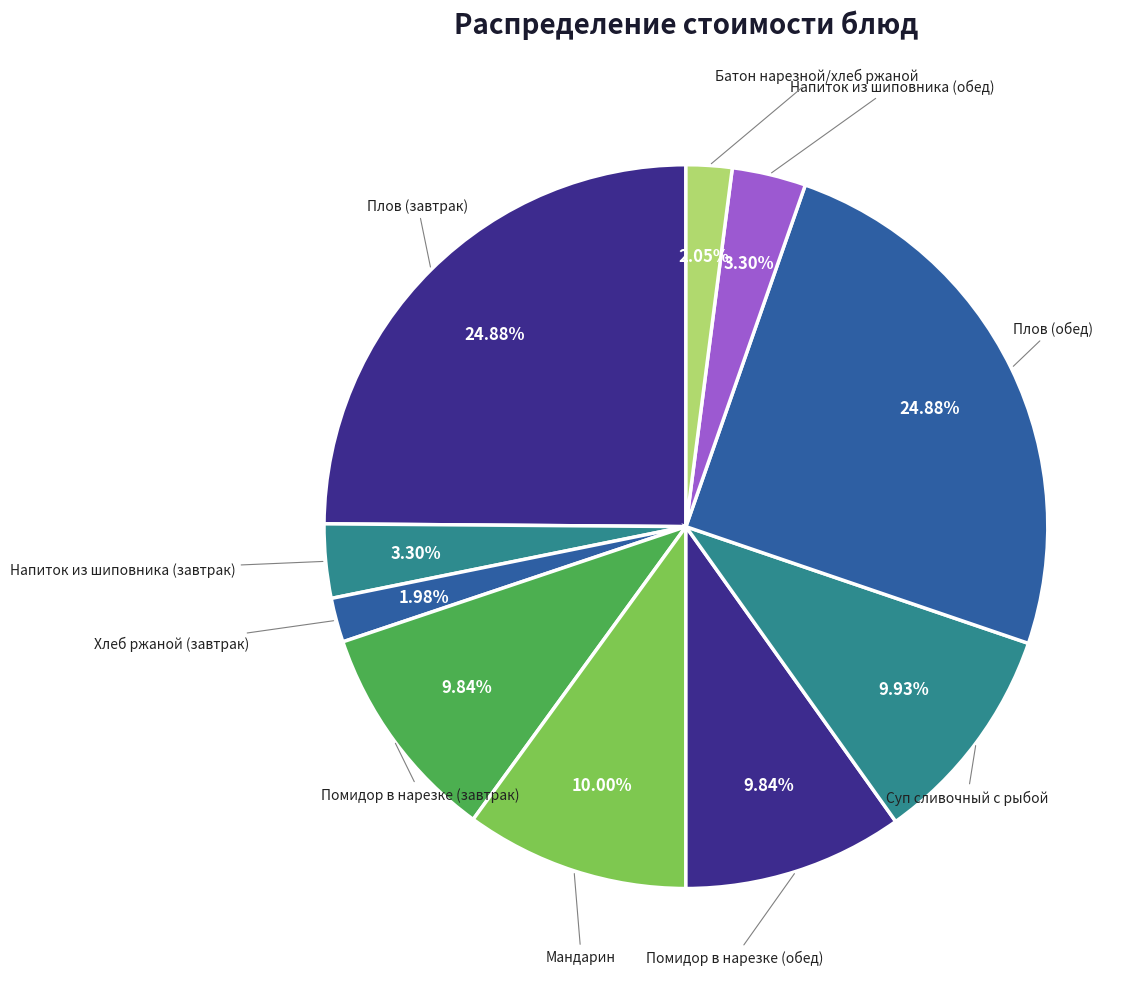

How many slices are in this pie chart?

10